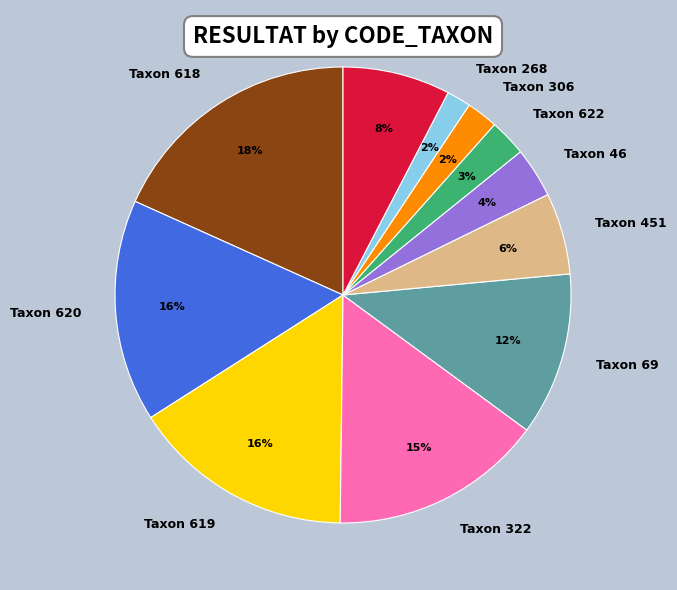

Is there any slice that represents more than half of the pie?

No